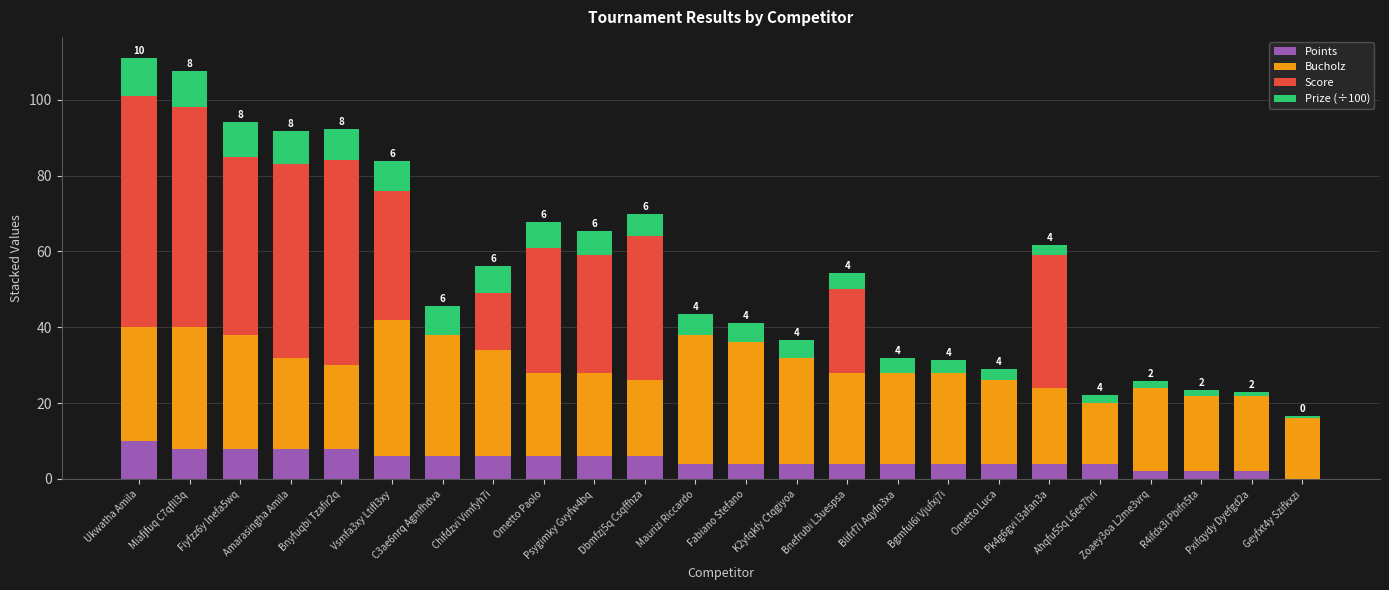

The value of Points at Fabiano Stefano is 4.0. True or false?

True